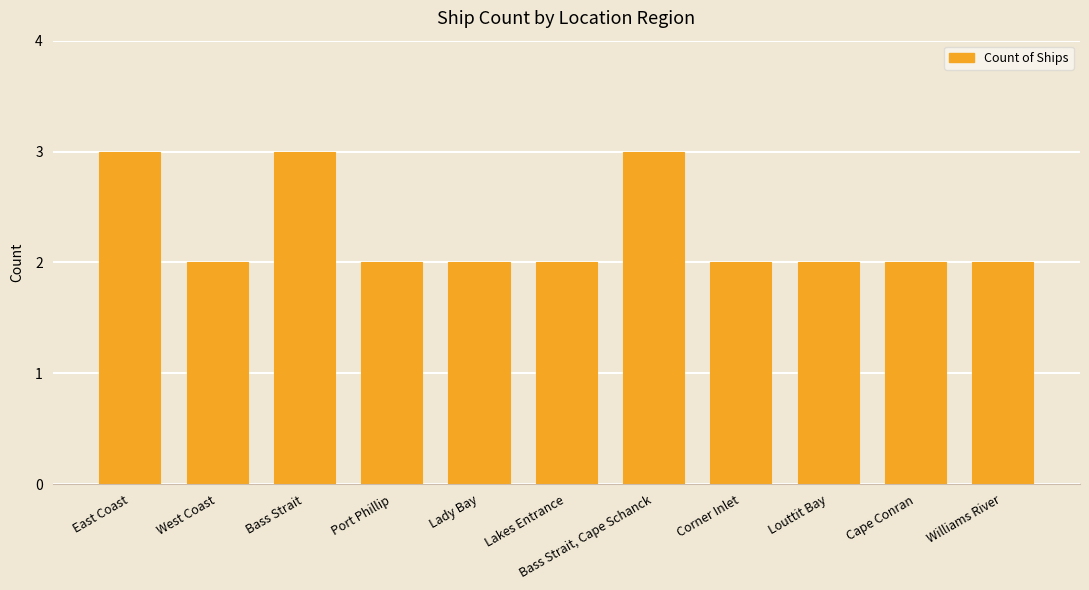

Count the number of data series in this chart.

1